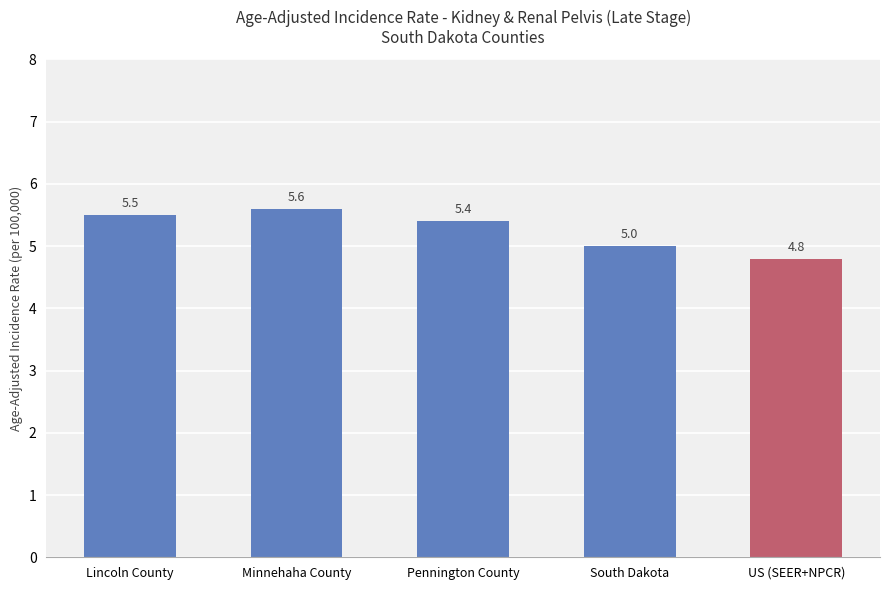

The chart shows a value of 2.1 at Pennington County. True or false?

False